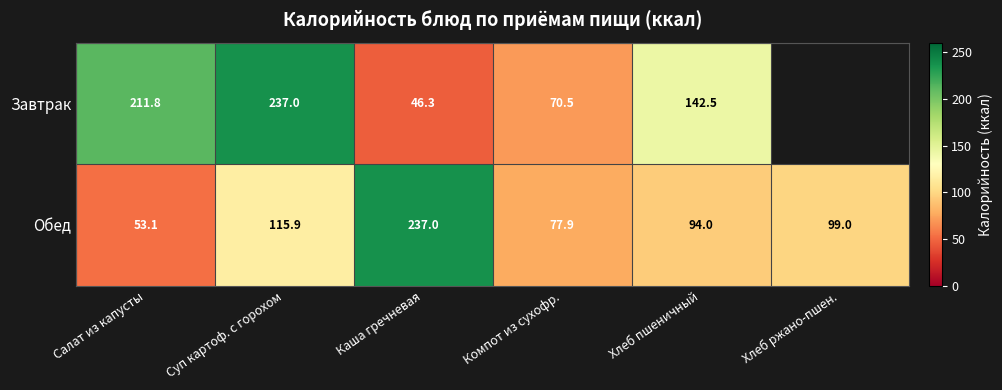

Rank the series at Компот из сухофр. from lowest to highest value.

Завтрак, Обед